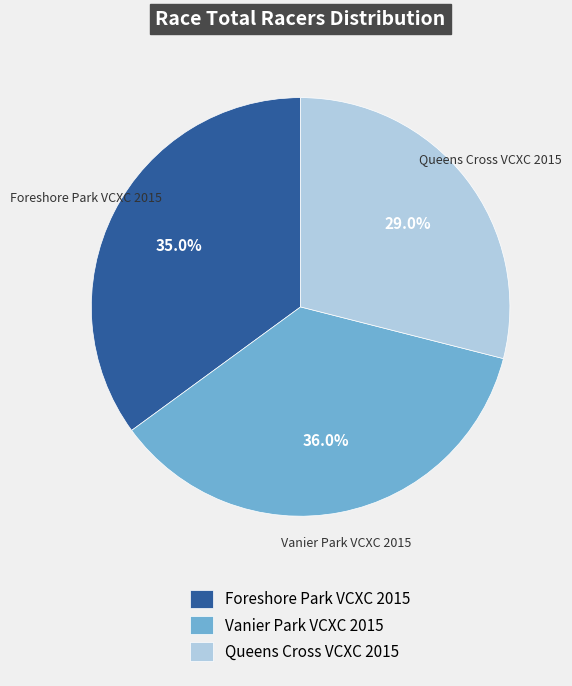

Between Vanier Park VCXC 2015 and Queens Cross VCXC 2015, which is larger?

Vanier Park VCXC 2015